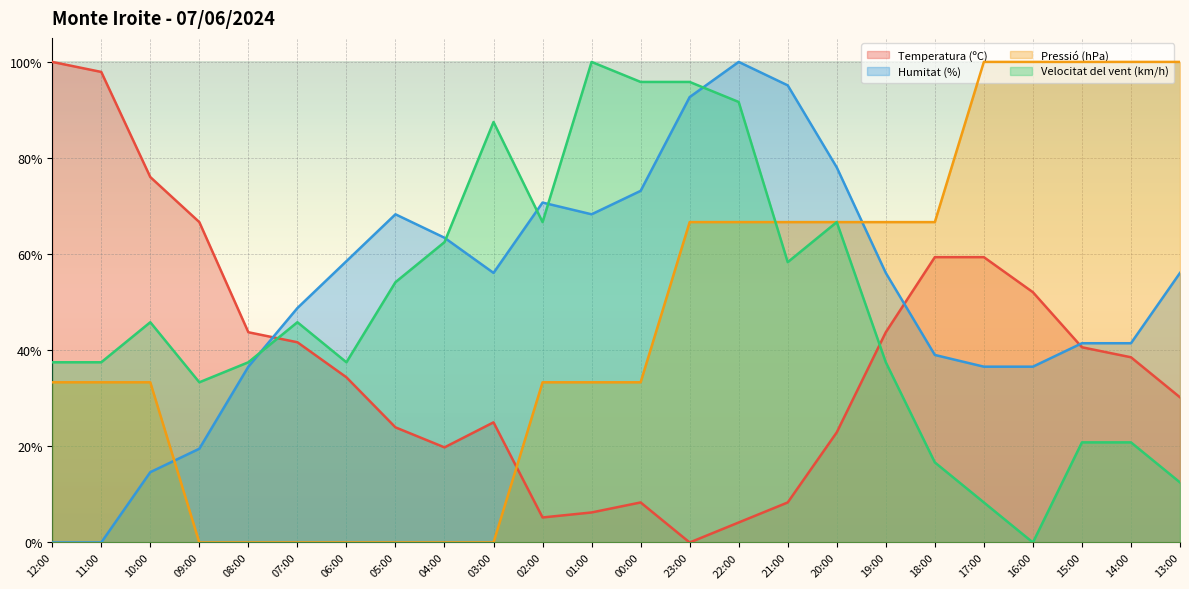

How many lines are shown in the chart?

4